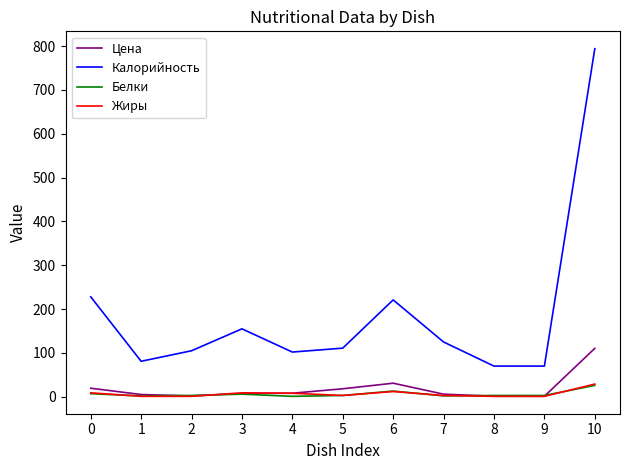

What is the total value across all series at 7?

136.0